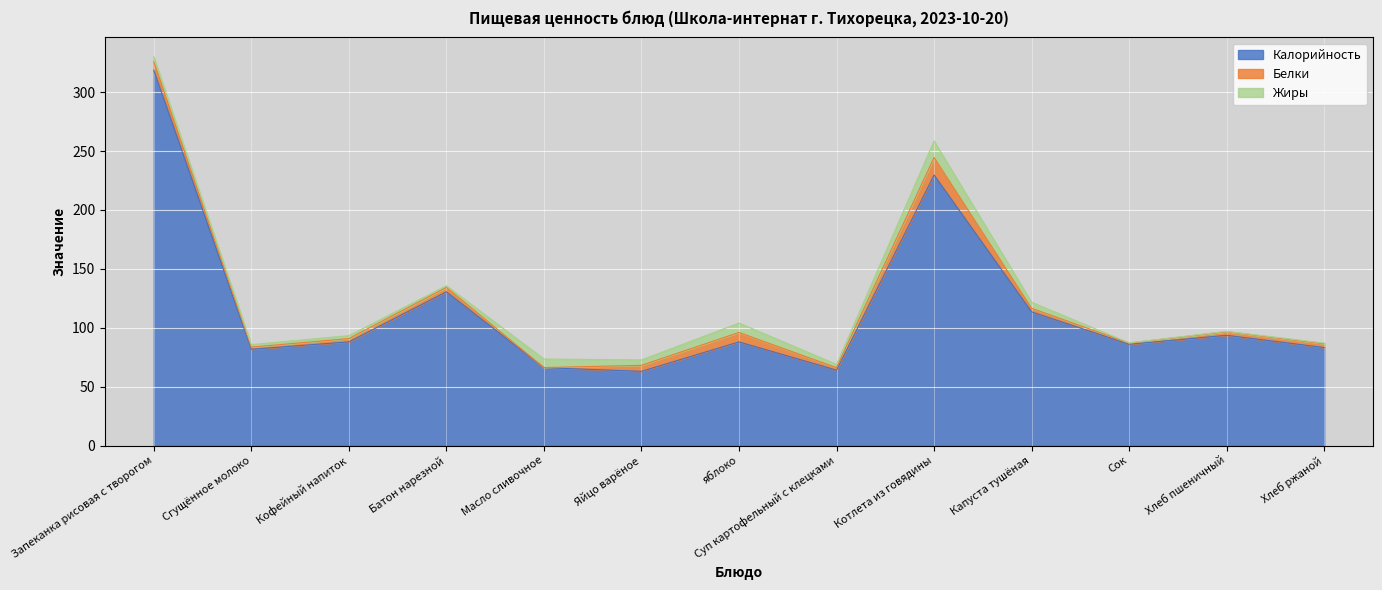

Between Запеканка рисовая с творогом and Кофейный напиток, which series saw the biggest shift?

Калорийность